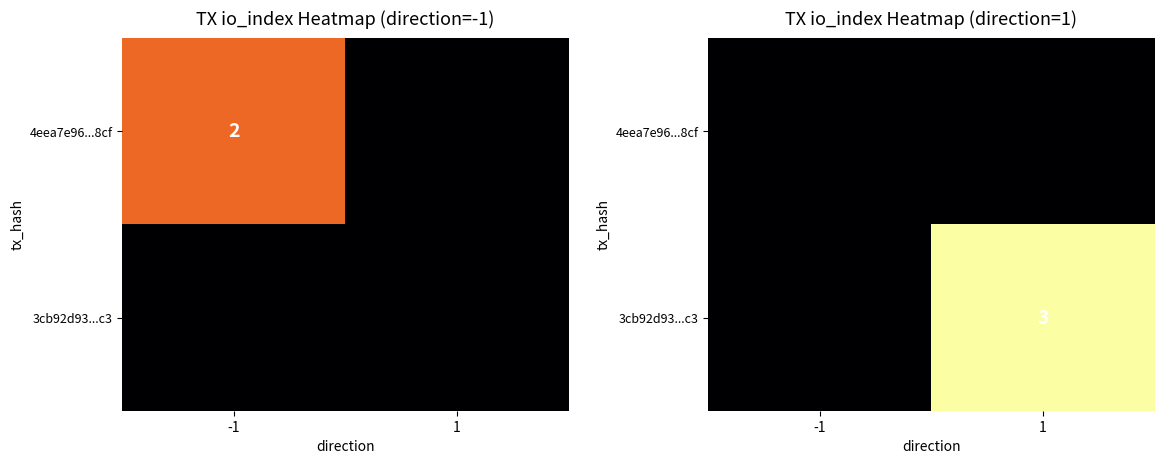

Which category has the lowest value in the 3cb92d93...c3 series?

-1